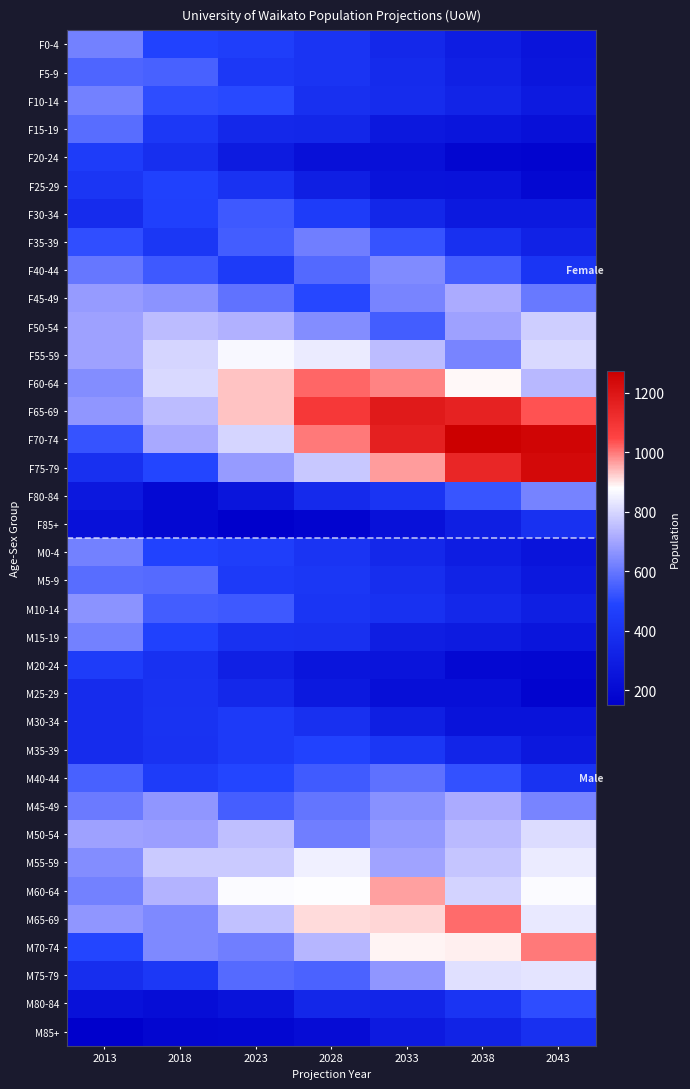

Reading left to right, list all the values displayed in this chart.

F0-4: 2013=620.0	2018=482.2	2023=461.0	2028=411.6	2033=354.8	2038=296.3	2043=253.5
F5-9: 2013=560.0	2018=551.2	2023=428.7	2028=409.9	2033=365.9	2038=315.5	2043=263.4
F10-14: 2013=620.0	2018=507.7	2023=499.1	2028=388.7	2033=371.6	2038=331.8	2043=285.0
F15-19: 2013=580.0	2018=430.7	2023=354.9	2028=343.8	2033=270.9	2038=258.5	2043=230.5
F20-24: 2013=450.0	2018=382.7	2023=288.4	2028=236.4	2033=232.8	2038=180.8	2043=172.9
F25-29: 2013=420.0	2018=475.4	2023=403.1	2028=304.5	2033=249.1	2038=246.3	2043=191.0
F30-34: 2013=370.0	2018=471.5	2023=532.8	2028=451.9	2033=343.4	2038=280.4	2043=278.7
F35-39: 2013=510.0	2018=426.5	2023=544.2	2028=616.0	2033=522.3	2038=395.5	2043=323.3
F40-44: 2013=600.0	2018=533.3	2023=446.2	2028=569.9	2033=644.3	2038=547.0	2043=414.2
F45-49: 2013=680.0	2018=662.0	2023=589.0	2028=493.1	2033=629.5	2038=713.0	2043=605.5
F50-54: 2013=690.0	2018=748.6	2023=727.4	2028=647.6	2033=542.2	2038=692.2	2043=783.6
F55-59: 2013=690.0	2018=797.4	2023=866.2	2028=842.7	2033=751.2	2038=629.7	2043=804.7
F60-64: 2013=650.0	2018=805.9	2023=933.2	2028=1017.6	2033=990.5	2038=884.2	2043=742.0
F65-69: 2013=670.0	2018=751.3	2023=935.0	2028=1086.6	2033=1183.5	2038=1158.1	2043=1035.8
F70-74: 2013=520.0	2018=708.2	2023=799.0	2028=998.7	2033=1167.2	2038=1273.7	2043=1252.7
F75-79: 2013=390.0	2018=492.3	2023=679.3	2028=772.4	2033=969.6	2038=1144.7	2043=1240.4
F80-84: 2013=270.0	2018=199.6	2023=258.9	2028=361.3	2033=412.0	2038=525.8	2043=628.0
F85+: 2013=240.0	2018=195.2	2023=156.1	2028=174.6	2033=240.7	2038=306.1	2043=398.9
M0-4: 2013=620.0	2018=481.2	2023=460.2	2028=411.1	2033=354.5	2038=296.1	2043=253.4
M5-9: 2013=580.0	2018=572.3	2023=443.3	2028=424.1	2033=378.9	2038=326.8	2043=273.1
M10-14: 2013=660.0	2018=542.0	2023=535.6	2028=414.9	2033=396.9	2038=354.6	2043=305.8
M15-19: 2013=620.0	2018=479.0	2023=395.9	2028=388.0	2033=303.5	2038=289.9	2043=258.6
M20-24: 2013=450.0	2018=398.6	2023=310.7	2028=255.9	2033=251.5	2038=195.9	2043=187.4
M25-29: 2013=370.0	2018=400.5	2023=353.5	2028=277.4	2033=227.5	2038=225.1	2043=174.2
M30-34: 2013=370.0	2018=405.8	2023=441.0	2028=388.6	2033=305.1	2038=250.3	2043=248.3
M35-39: 2013=370.0	2018=403.2	2023=442.4	2028=482.2	2033=424.3	2038=334.6	2043=274.5
M40-44: 2013=550.0	2018=448.9	2023=489.2	2028=537.1	2033=586.7	2038=515.5	2043=407.4
M45-49: 2013=610.0	2018=669.2	2023=546.2	2028=596.9	2033=656.0	2038=715.5	2043=630.4
M50-54: 2013=690.0	2018=687.7	2023=755.5	2028=618.3	2033=676.7	2038=743.9	2043=811.0
M55-59: 2013=650.0	2018=774.8	2023=773.3	2028=851.0	2033=697.3	2038=765.3	2043=842.3
M60-64: 2013=620.0	2018=730.2	2023=873.1	2028=874.8	2033=965.6	2038=793.4	2043=870.8
M65-69: 2013=670.0	2018=641.5	2023=759.6	2028=912.6	2033=914.3	2038=1013.1	2043=836.5
M70-74: 2013=490.0	2018=638.3	2023=616.1	2028=735.0	2033=888.8	2038=895.9	2043=997.8
M75-79: 2013=380.0	2018=431.4	2023=574.4	2028=556.2	2033=671.0	2038=818.8	2043=829.1
M80-84: 2013=240.0	2018=218.1	2023=250.6	2028=346.9	2033=336.9	2038=411.3	2043=508.9
M85+: 2013=150.0	2018=180.9	2023=189.2	2028=214.6	2033=285.1	2038=325.8	2043=392.4